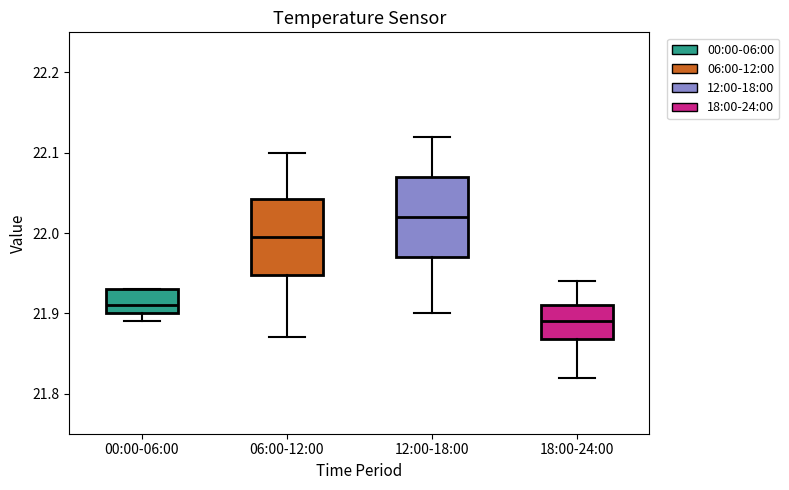

Reading left to right, transcribe this box plot: for each box, give where its median line is, the range the box spans, and where its two whiskers end, as read against the y-axis. The values are not printed on the chart, so give them approximately, as read against the axis.

00:00-06:00: median 21.91, box 21.90 to 21.93, whiskers 21.89 to 21.93
06:00-12:00: median 22.00, box 21.95 to 22.04, whiskers 21.87 to 22.10
12:00-18:00: median 22.02, box 21.97 to 22.07, whiskers 21.90 to 22.12
18:00-24:00: median 21.89, box 21.87 to 21.91, whiskers 21.82 to 21.94